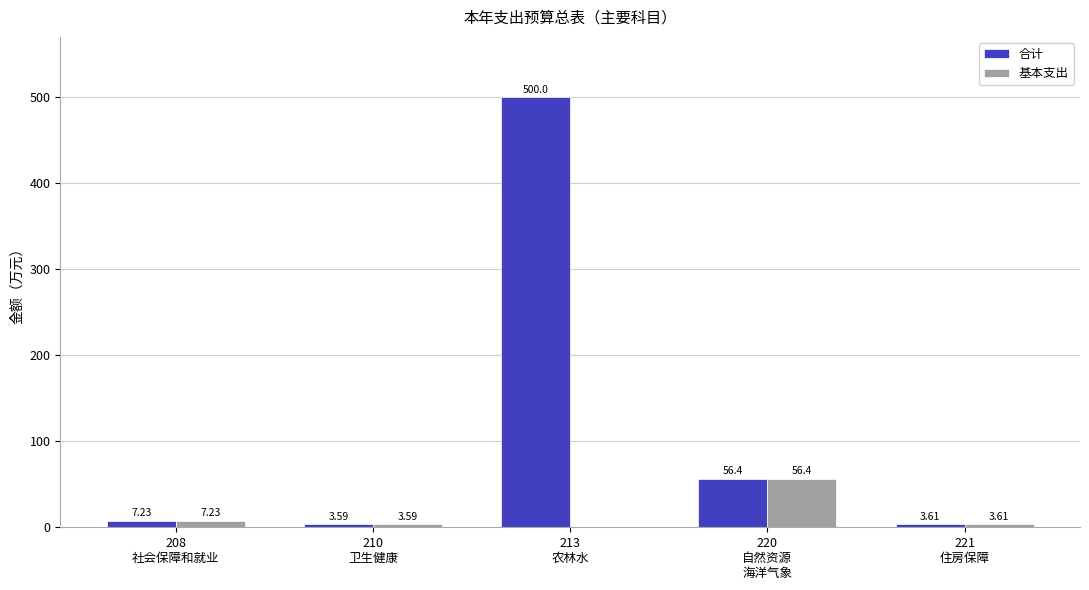

What is the sum of all 合计 values?

570.8